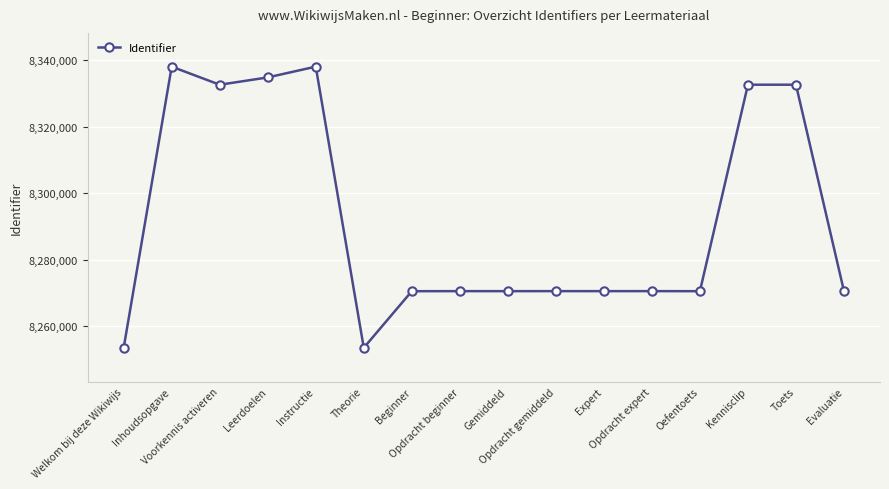

Count the number of categories in the chart.

16